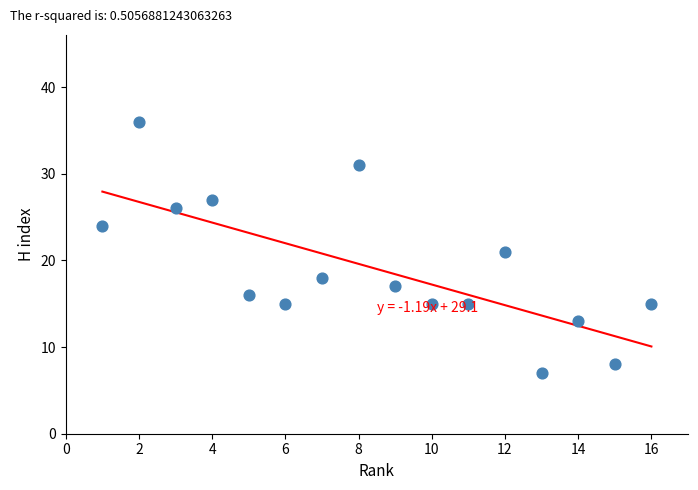

What is the range of Y values (max minus min)?

29